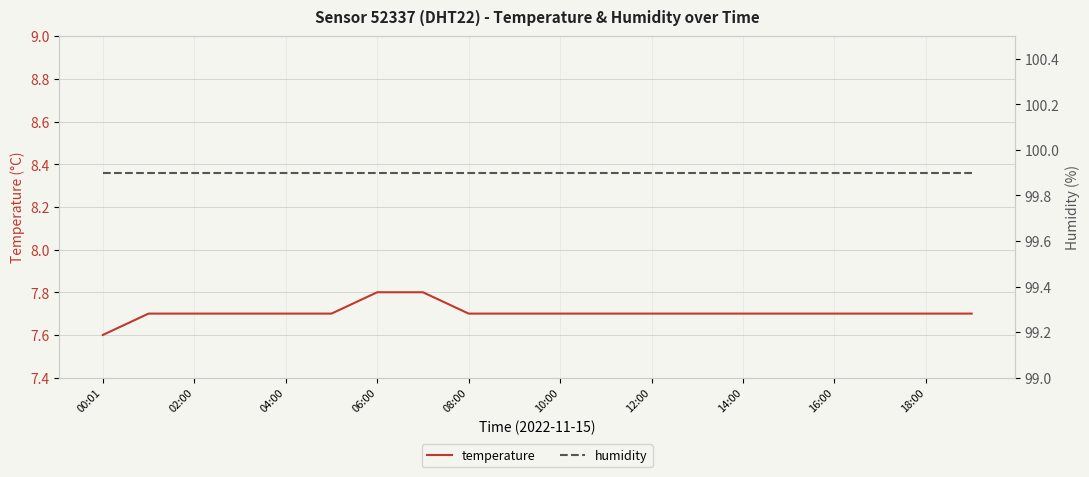

Reading left to right, extract all data points from this chart.

temperature: 7.6	7.7	7.7	7.7	7.7	7.7	7.8	7.8	7.7	7.7	7.7	7.7	7.7	7.7	7.7	7.7	7.7	7.7	7.7	7.7
humidity: 99.9	99.9	99.9	99.9	99.9	99.9	99.9	99.9	99.9	99.9	99.9	99.9	99.9	99.9	99.9	99.9	99.9	99.9	99.9	99.9